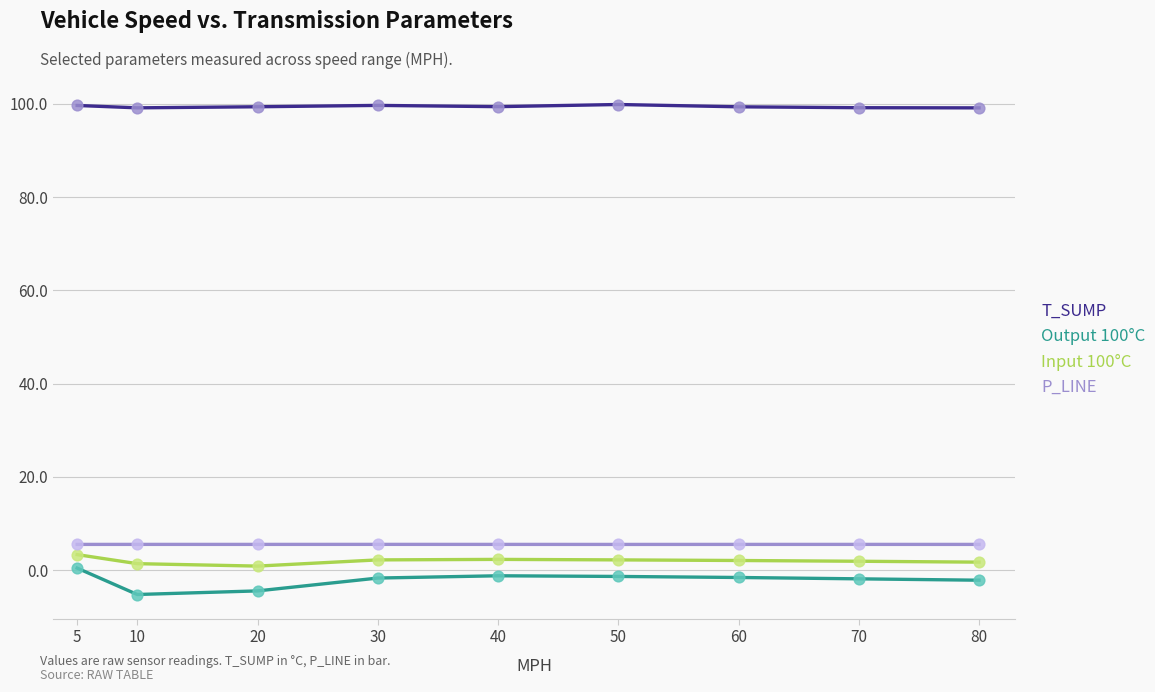

What are all the series names shown in the legend?

T_SUMP, Output 100°C, Input 100°C, P_LINE